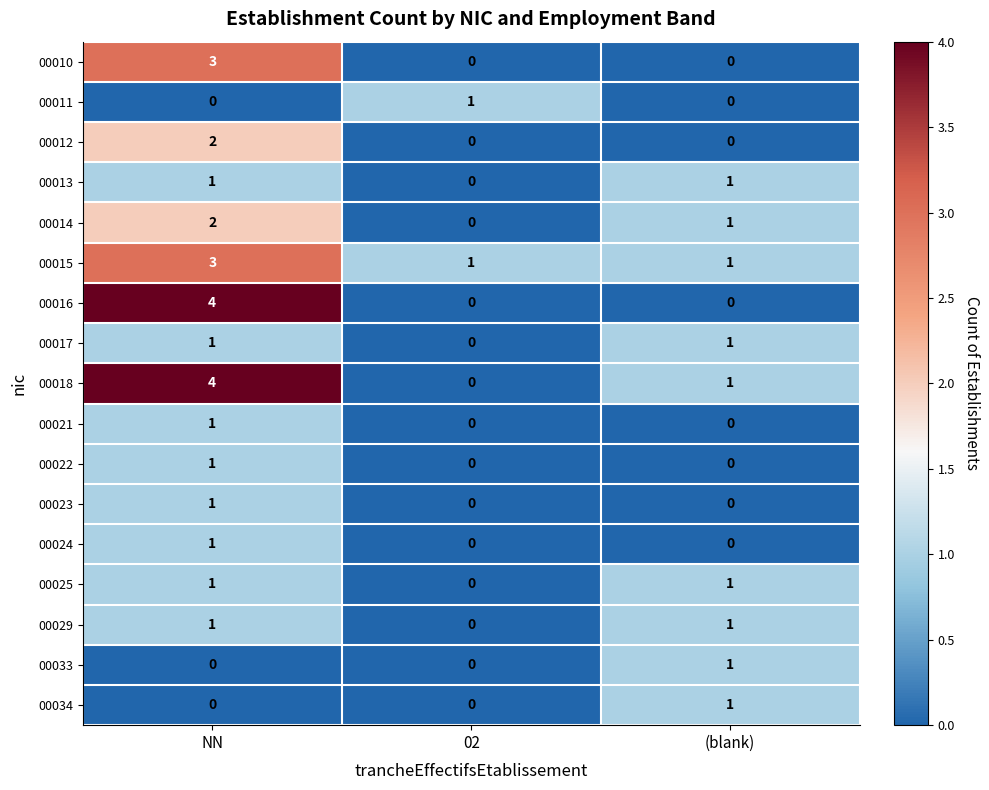

What is the spread (max minus min) of values at NN?

4